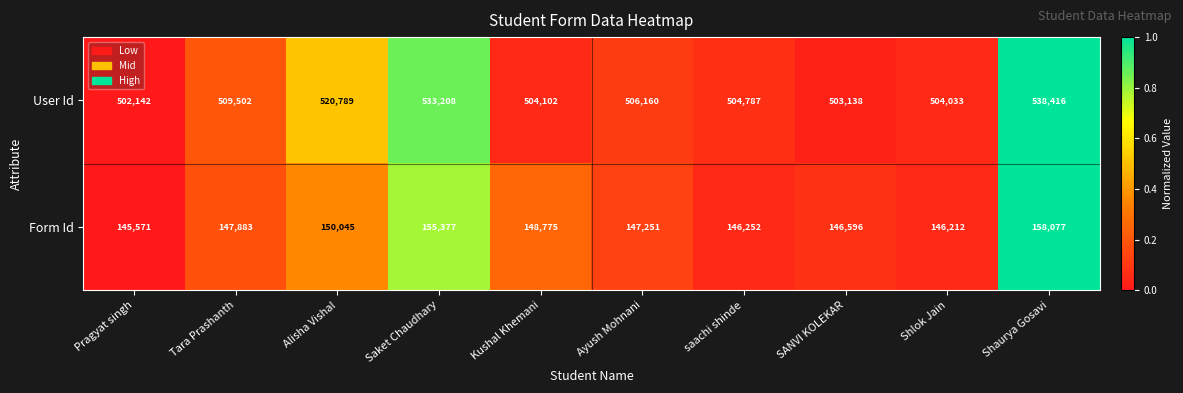

Reading left to right, extract all data points from this chart.

User Id: Pragyat singh=502142	Tara Prashanth=509502	Alisha Vishal=520789	Saket Chaudhary=533208	Kushal Khemani=504102	Ayush Mohnani=506160	saachi shinde=504787	SANVI KOLEKAR=503138	Shlok Jain=504033	Shaurya Gosavi=538416
Form Id: Pragyat singh=145571	Tara Prashanth=147883	Alisha Vishal=150045	Saket Chaudhary=155377	Kushal Khemani=148775	Ayush Mohnani=147251	saachi shinde=146252	SANVI KOLEKAR=146596	Shlok Jain=146212	Shaurya Gosavi=158077